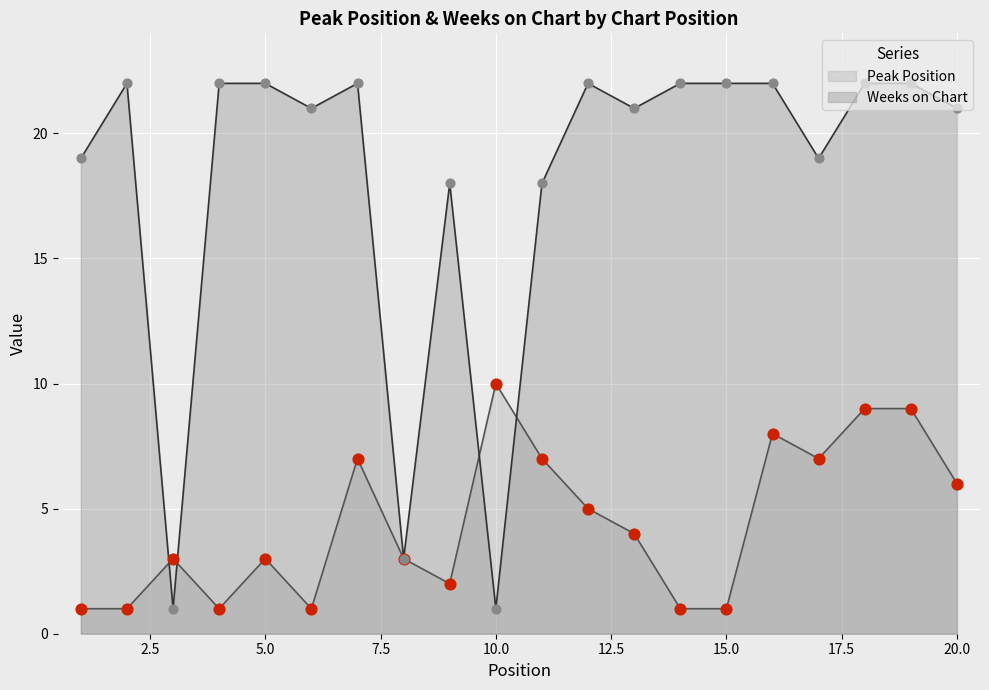

What is the total value across all series at 16?

30